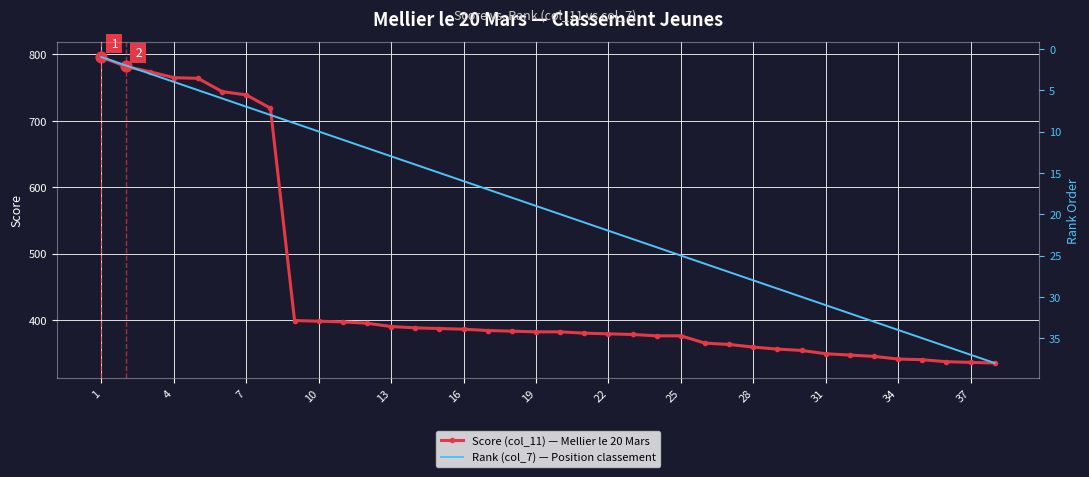

Is the value of Rank (col_7) — Position classement at 13 greater than the value of Score (col_11) — Mellier le 20 Mars at 4?

No